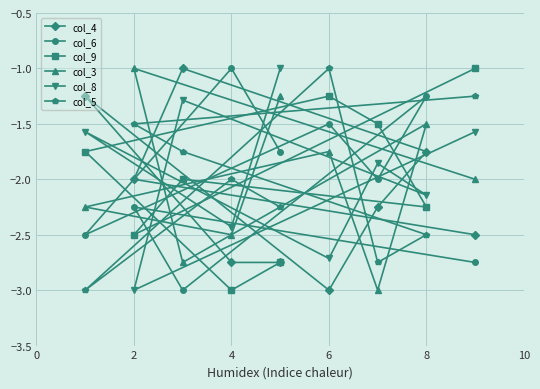

In col_3, how many points are lower than both neighbors (excluding endpoints)?

3